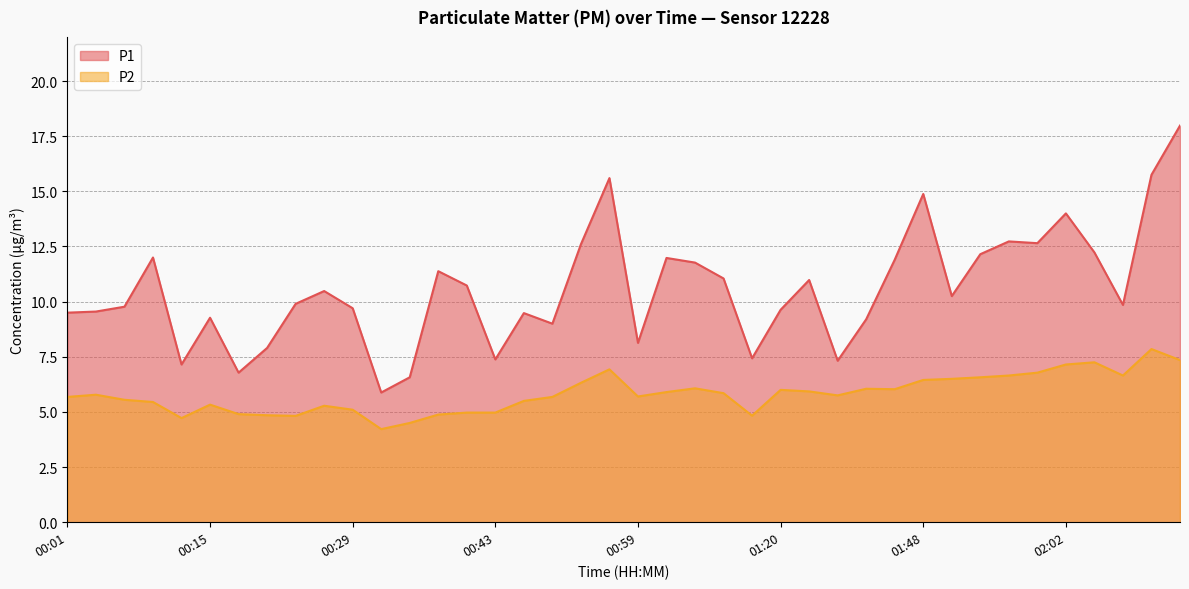

Reading left to right, list all the values displayed in this chart.

P1: 00:01=9.5	00:04=9.6	00:07=9.8	00:09=12.0	00:12=7.2	00:15=9.3	00:18=6.8	00:20=7.9	00:23=9.9	00:26=10.5	00:29=9.7	00:32=5.9	00:34=6.6	00:37=11.4	00:40=10.7	00:43=7.4	00:48=9.5	00:51=9.0	00:54=12.6	00:57=15.6	00:59=8.1	01:02=12.0	01:05=11.8	01:08=11.1	01:11=7.4	01:20=9.6	01:23=11.0	01:38=7.3	01:41=9.2	01:44=11.9	01:48=14.9	01:50=10.2	01:53=12.2	01:56=12.7	01:59=12.7	02:02=14.0	02:05=12.2	02:08=9.8	02:11=15.8	02:14=18.0
P2: 00:01=5.7	00:04=5.8	00:07=5.5	00:09=5.5	00:12=4.7	00:15=5.3	00:18=4.9	00:20=4.8	00:23=4.8	00:26=5.3	00:29=5.1	00:32=4.2	00:34=4.5	00:37=4.9	00:40=5.0	00:43=5.0	00:48=5.5	00:51=5.7	00:54=6.3	00:57=6.9	00:59=5.7	01:02=5.9	01:05=6.1	01:08=5.8	01:11=4.8	01:20=6.0	01:23=5.9	01:38=5.8	01:41=6.0	01:44=6.0	01:48=6.5	01:50=6.5	01:53=6.6	01:56=6.7	01:59=6.8	02:02=7.2	02:05=7.2	02:08=6.7	02:11=7.8	02:14=7.3